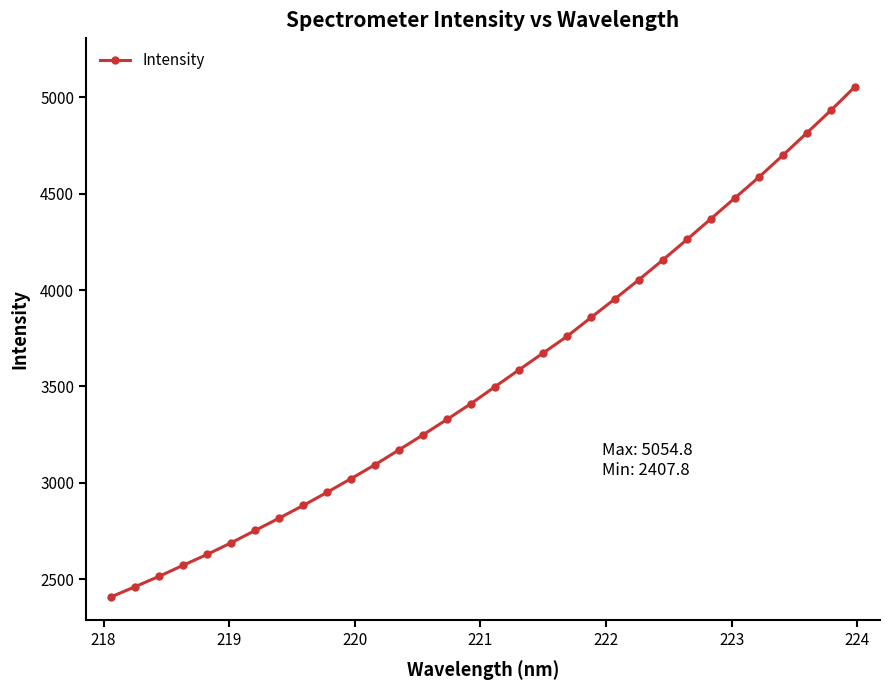

How many values exceed 3499?

16